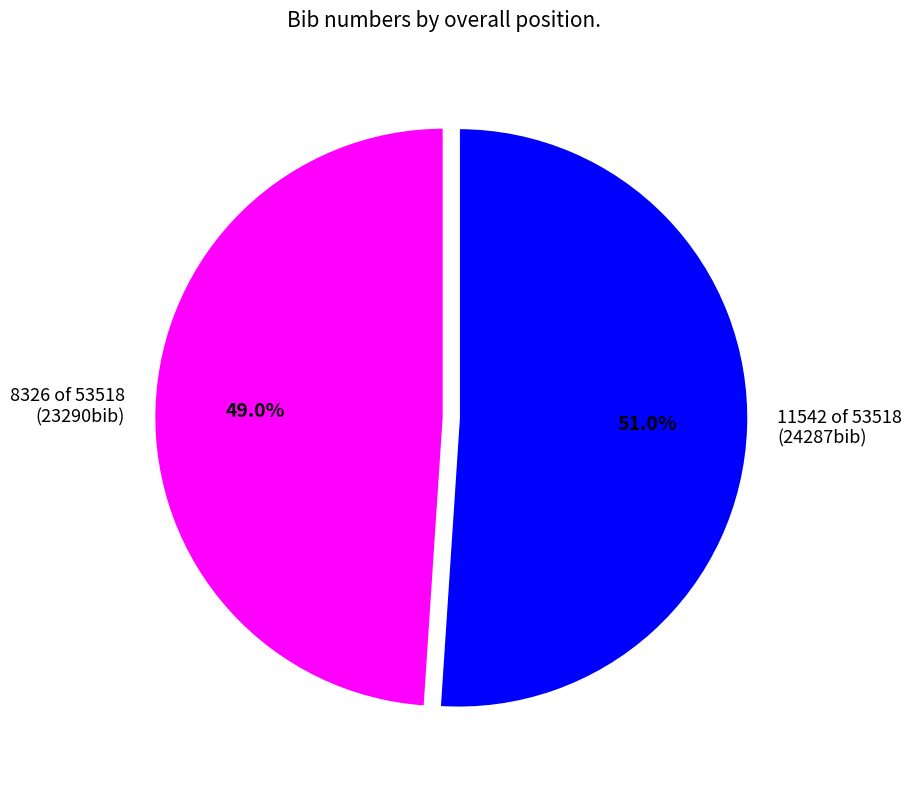

Rank the categories by value from lowest to highest.

8326 of 53518, 11542 of 53518